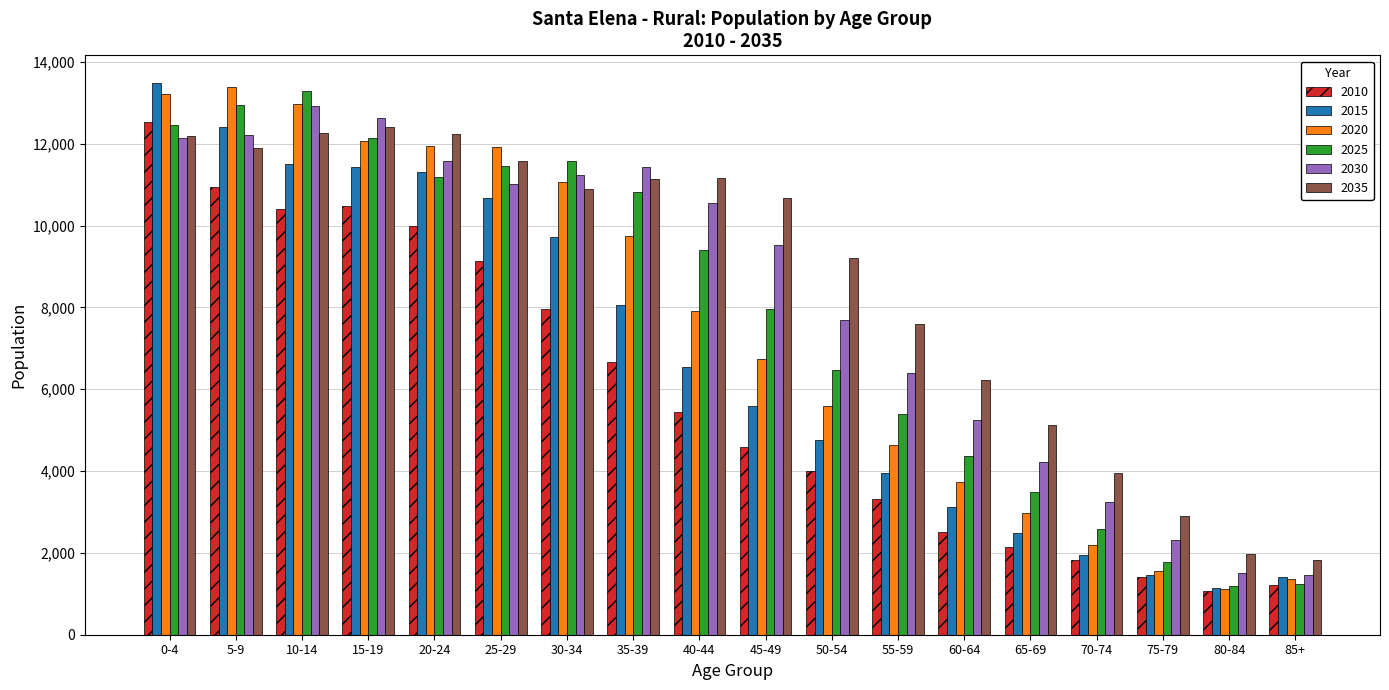

How many data points does each series have?

18